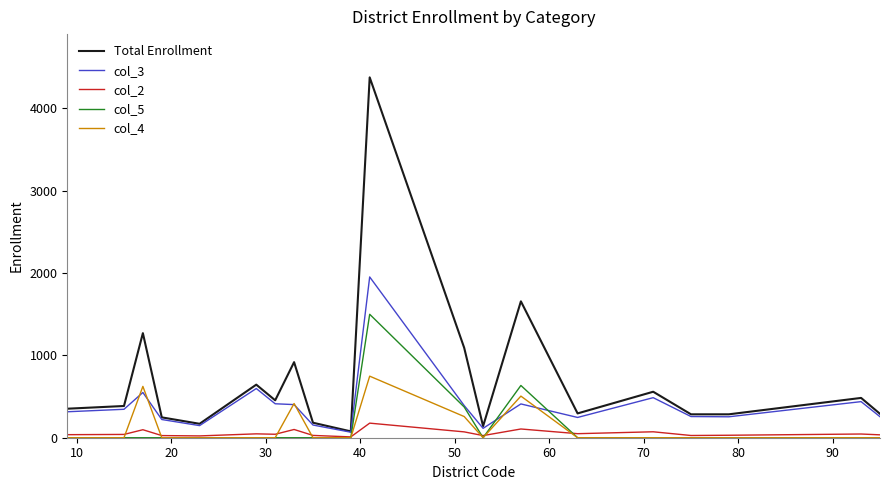

True or false: col_2 and col_3 cross at least once.

False